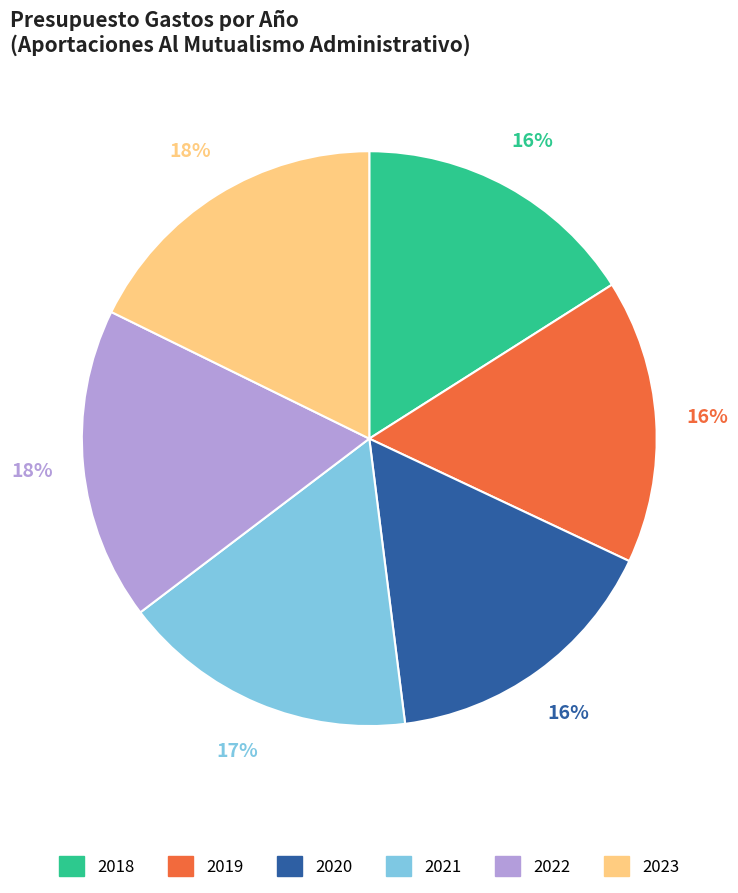

Is 2018 the majority of the pie?

No